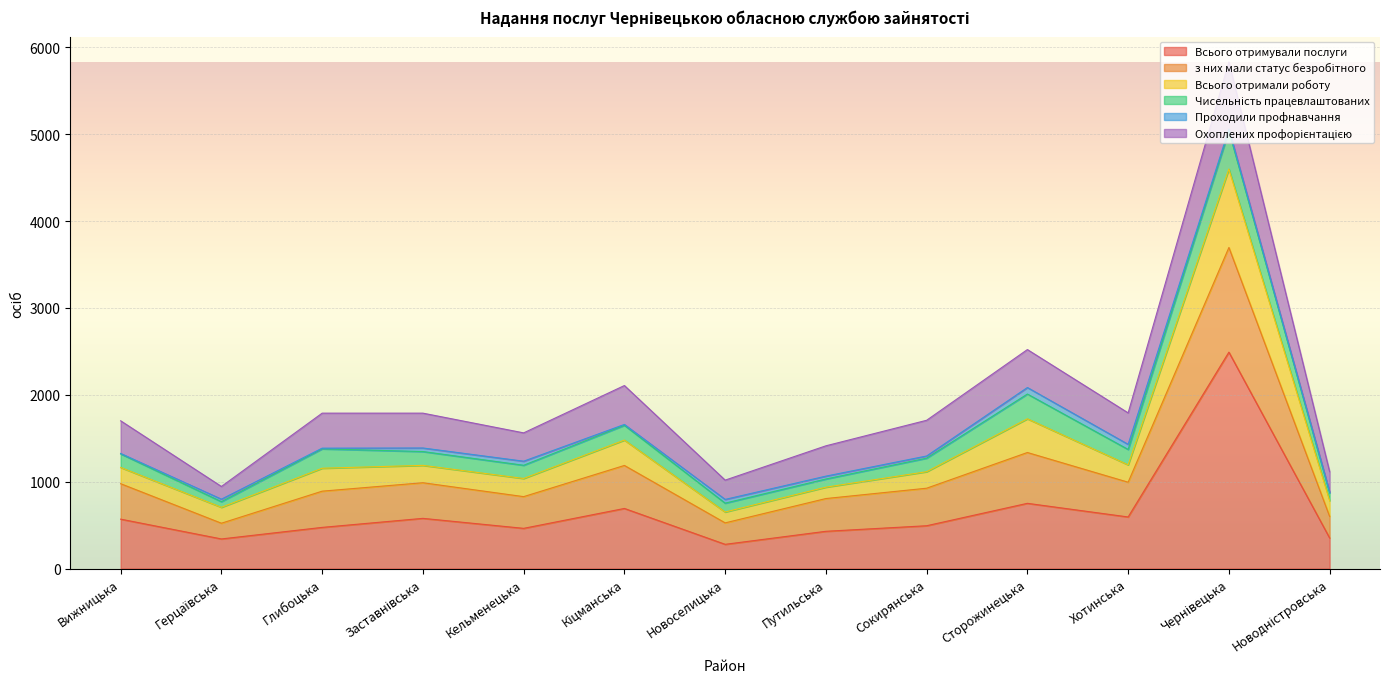

What is the minimum value for Всього отримували послуги?

279